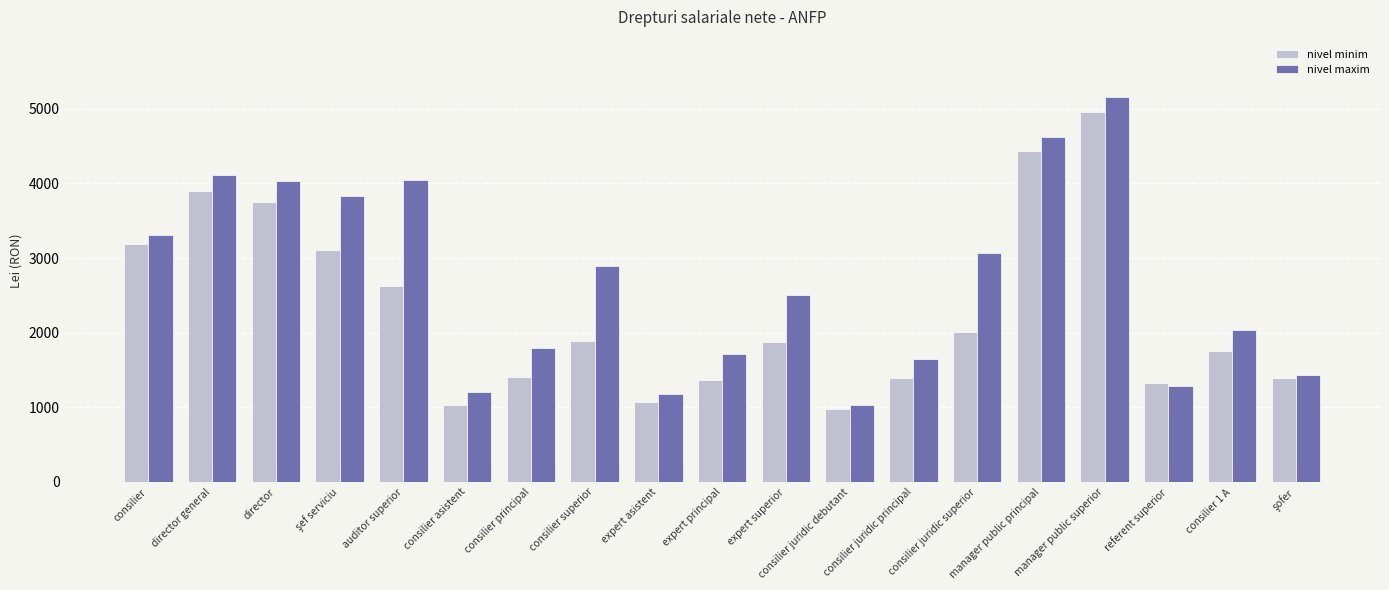

How many bars are there in each group?

2